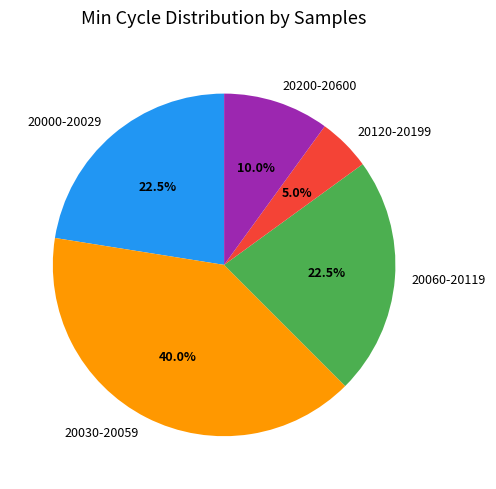

How many slices are in this pie chart?

5